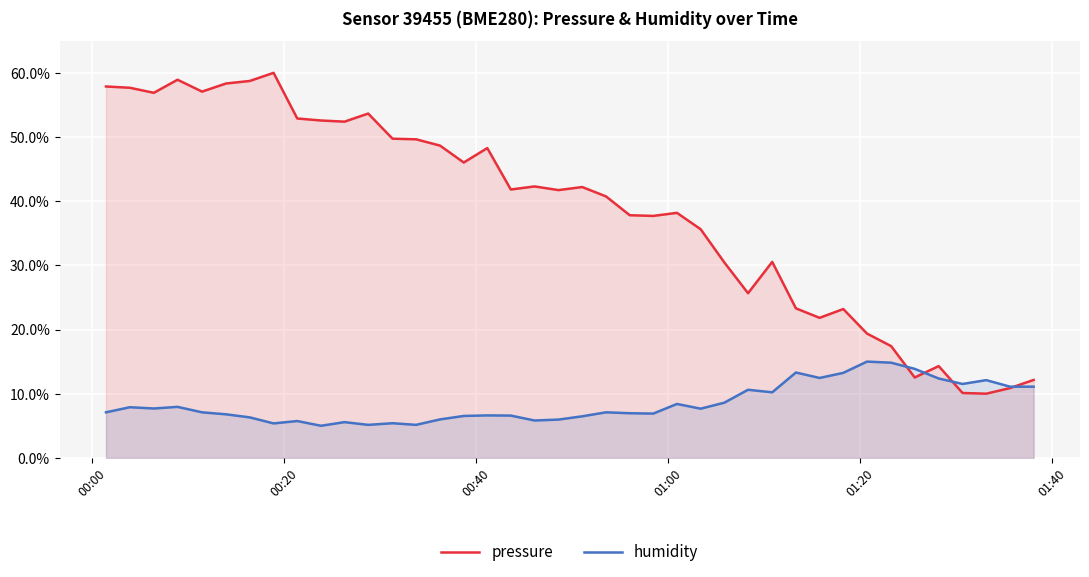

What is the minimum value for humidity?

5.0